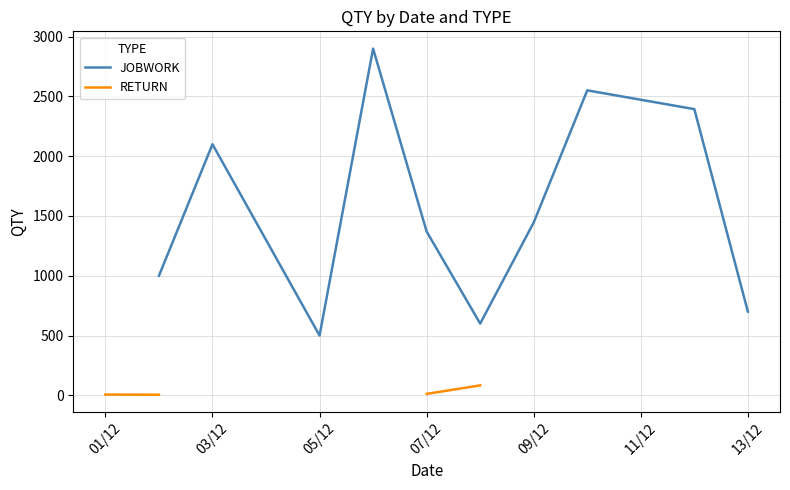

What is the difference between the maximum and minimum values in the RETURN series?

78.0